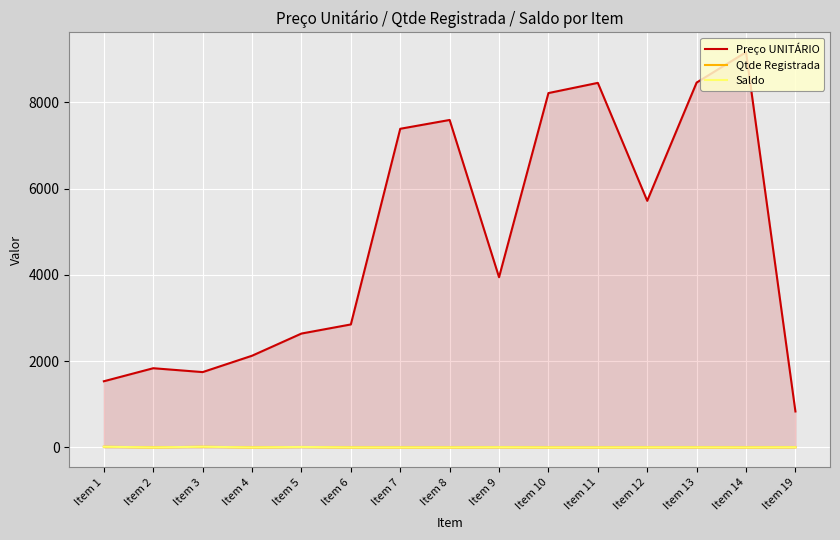

At which category does Saldo reach its first local valley?

Item 2